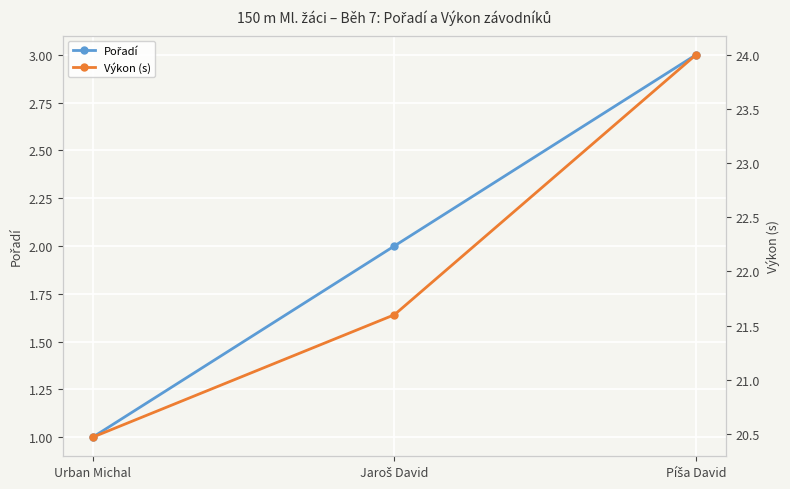

List the series in order of their overall mean, highest first.

Výkon (s), Pořadí